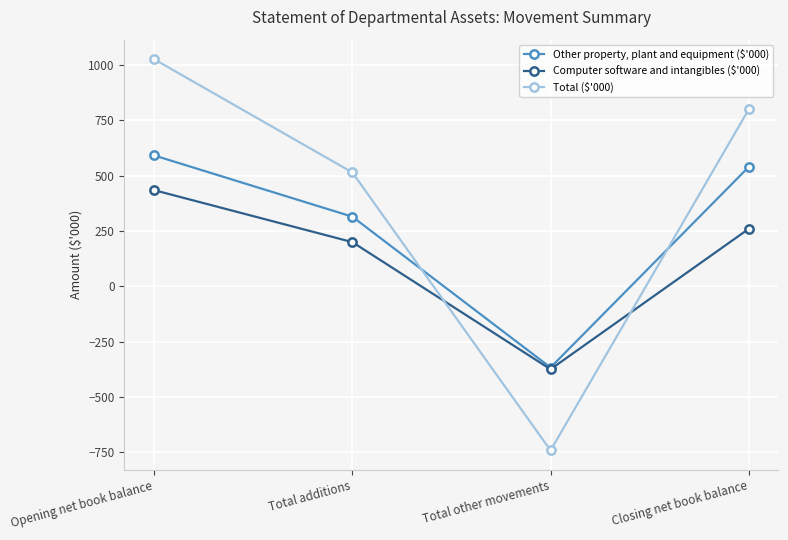

Between Total additions and Closing net book balance, which series saw the biggest shift?

Total ($'000)